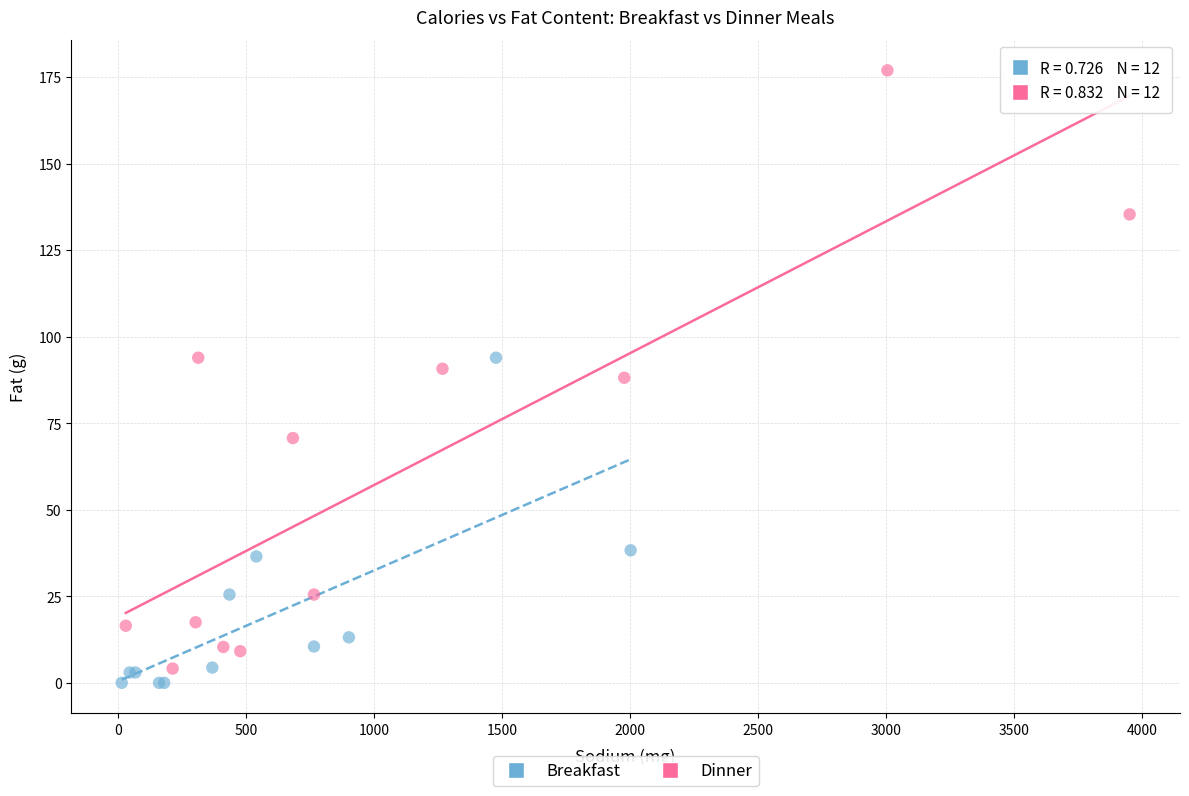

Which series reaches the maximum Y coordinate?

Dinner